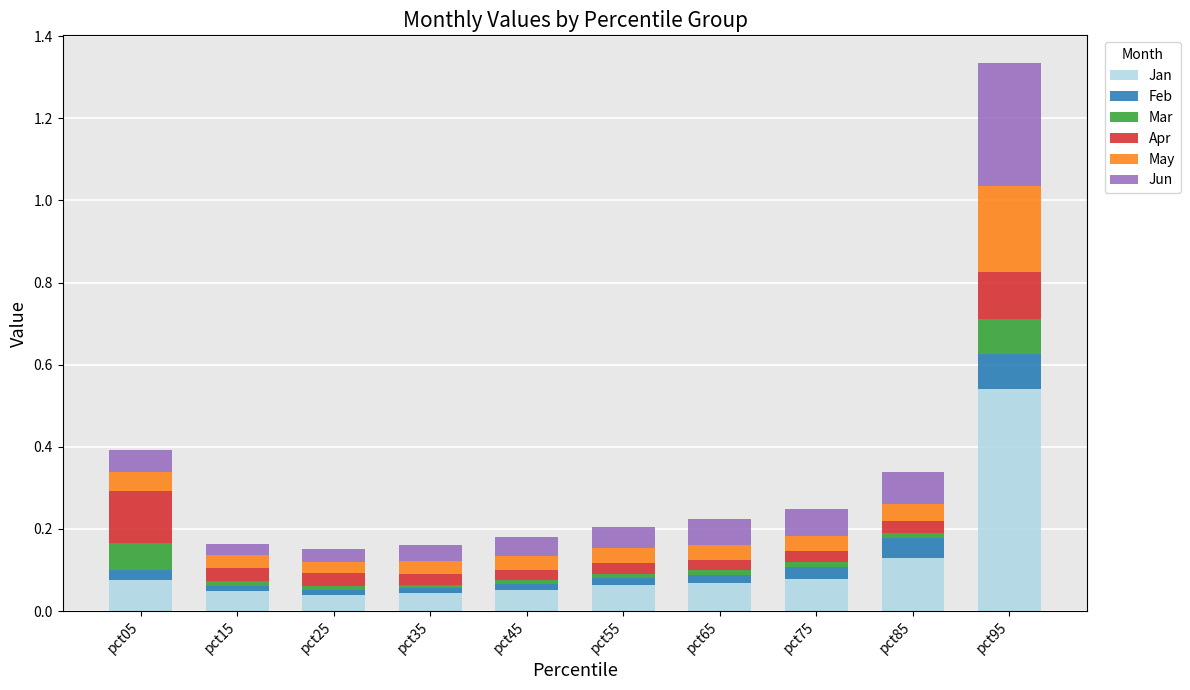

What are all the series names shown in the legend?

Jan, Feb, Mar, Apr, May, Jun